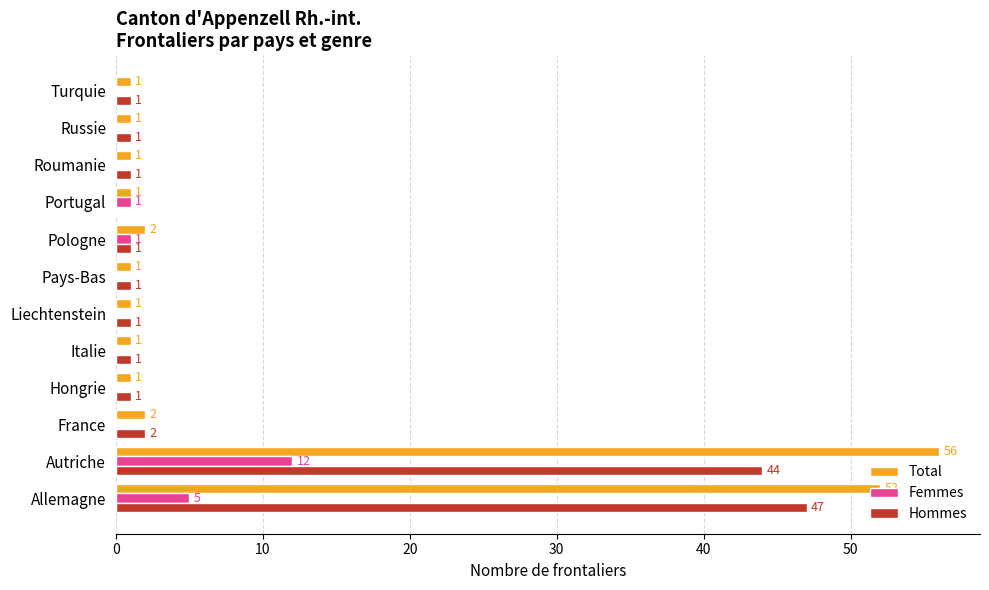

What is the total value across all series at France?

4